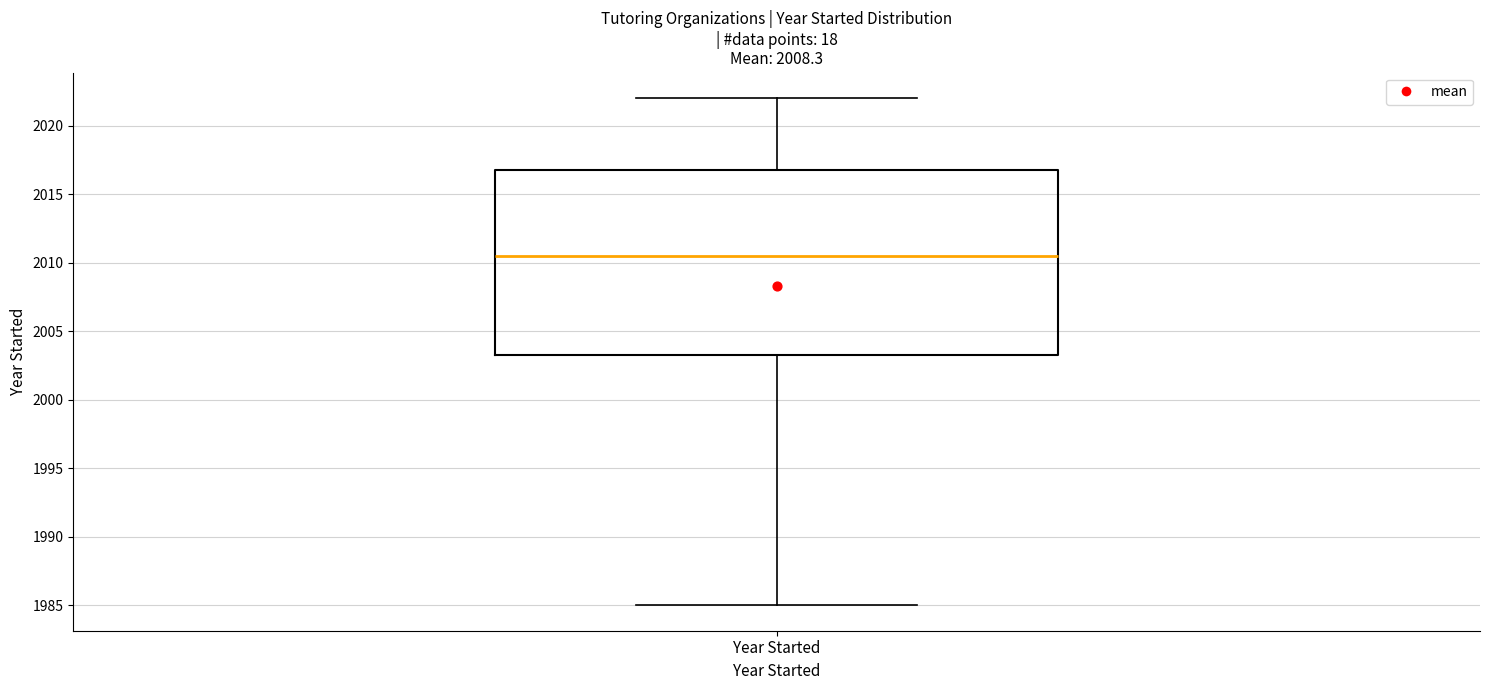

Where does the lower whisker of the box for Year Started end on the y-axis? The values are not printed on the chart, so give them approximately, as read against the axis.

1985.0